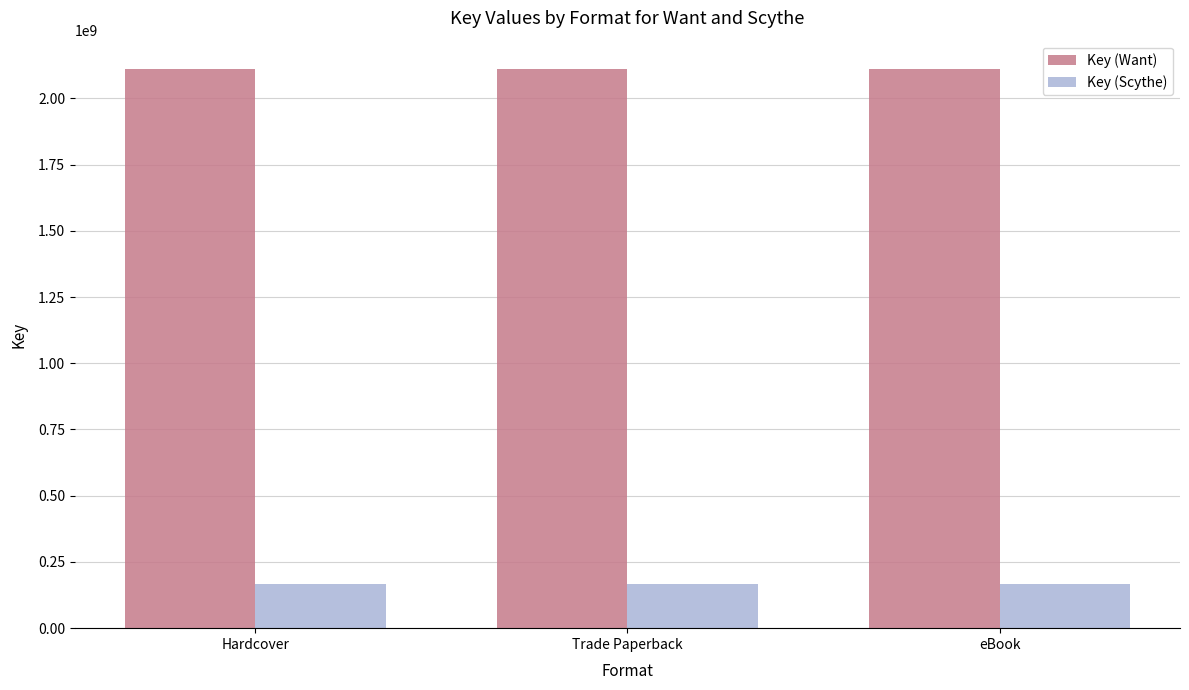

The Key (Scythe) series shows 98473234 at eBook. True or false?

False